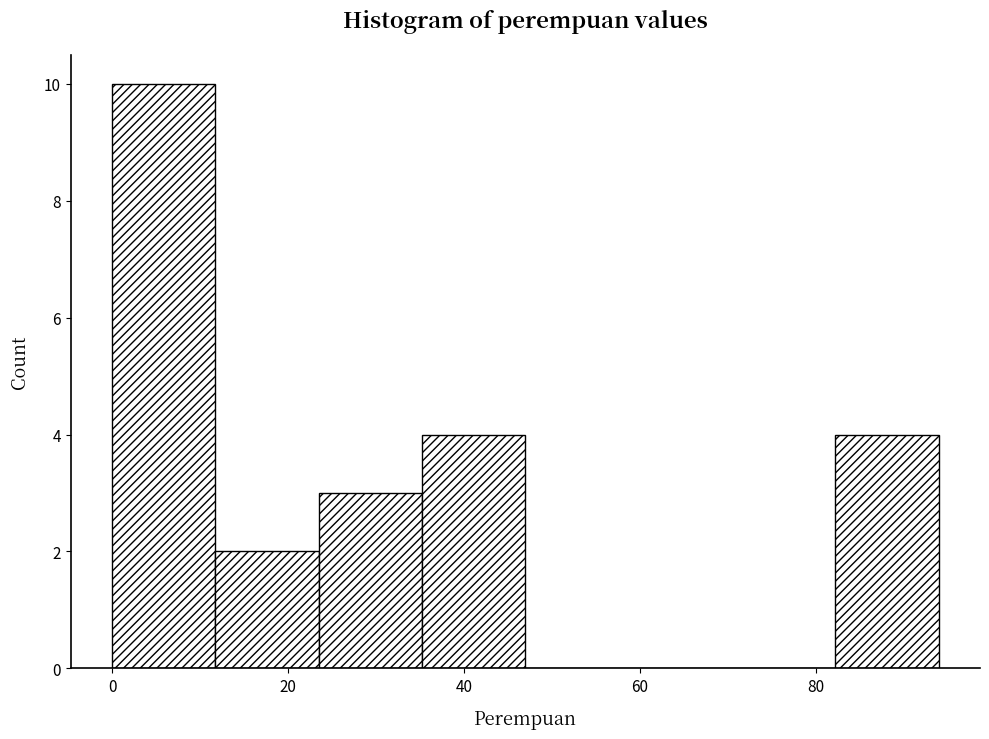

Reading left to right, list every bar in this chart as the range it spans on the x-axis followed by its height. Neither the bar edges nor the heights are printed on the chart, so give them approximately, as read against the axes.

0 to 12: 10
12 to 24: 2
24 to 36: 3
36 to 48: 4
48 to 58: 0
58 to 70: 0
70 to 82: 0
82 to 94: 4